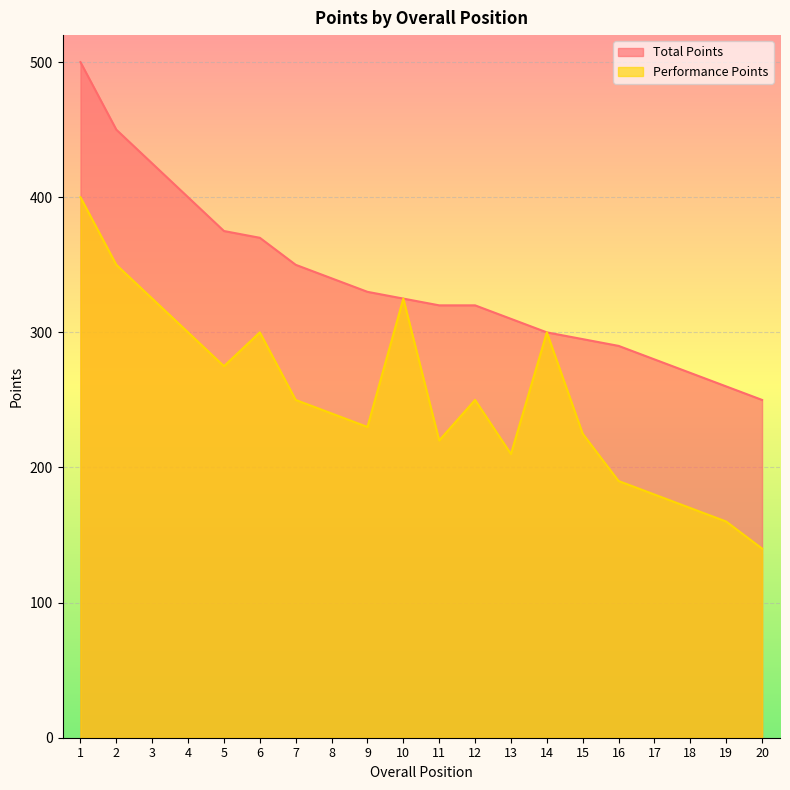

True or false: Performance Points and Total Points cross at least once.

False